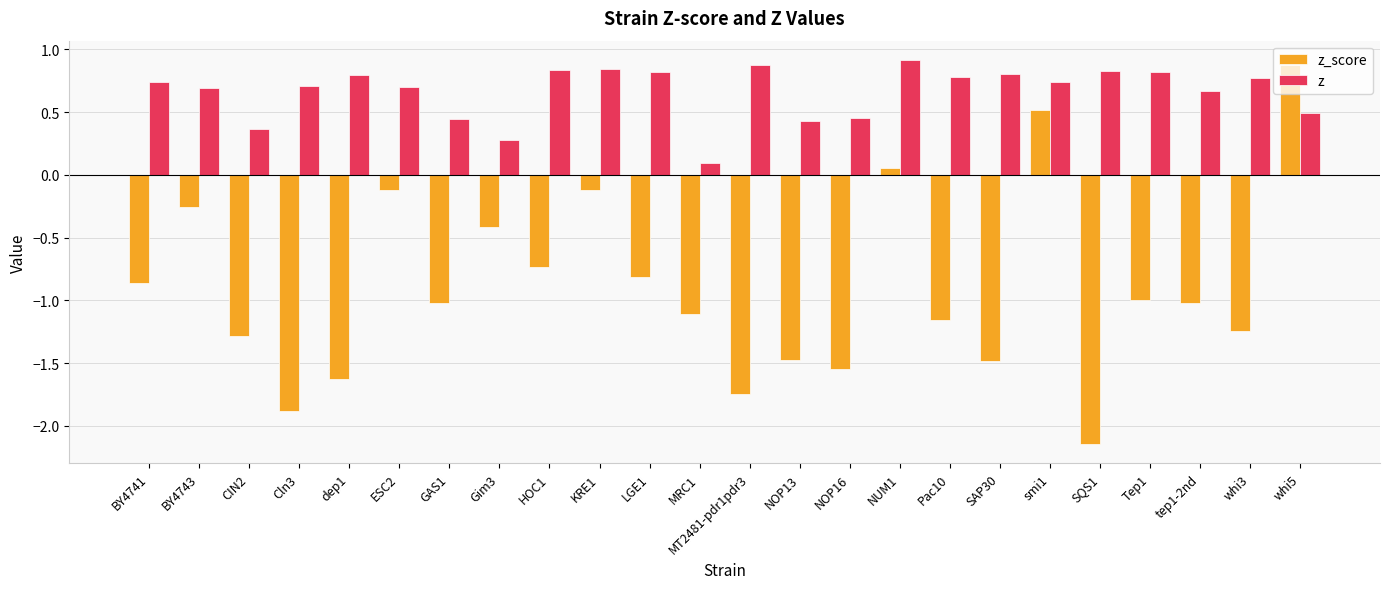

At how many categories does at least one series exceed -1?

24